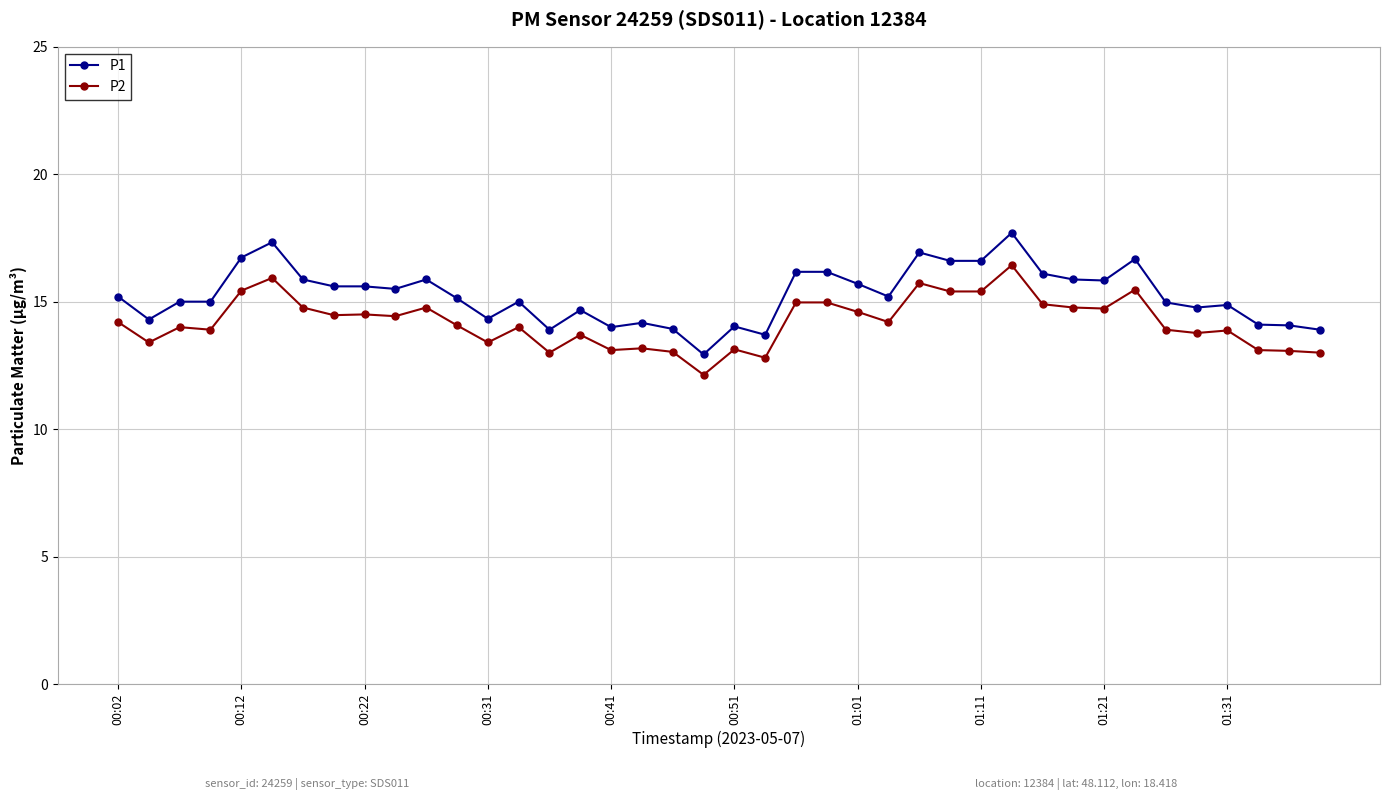

What is the maximum value shown in the chart?

17.7